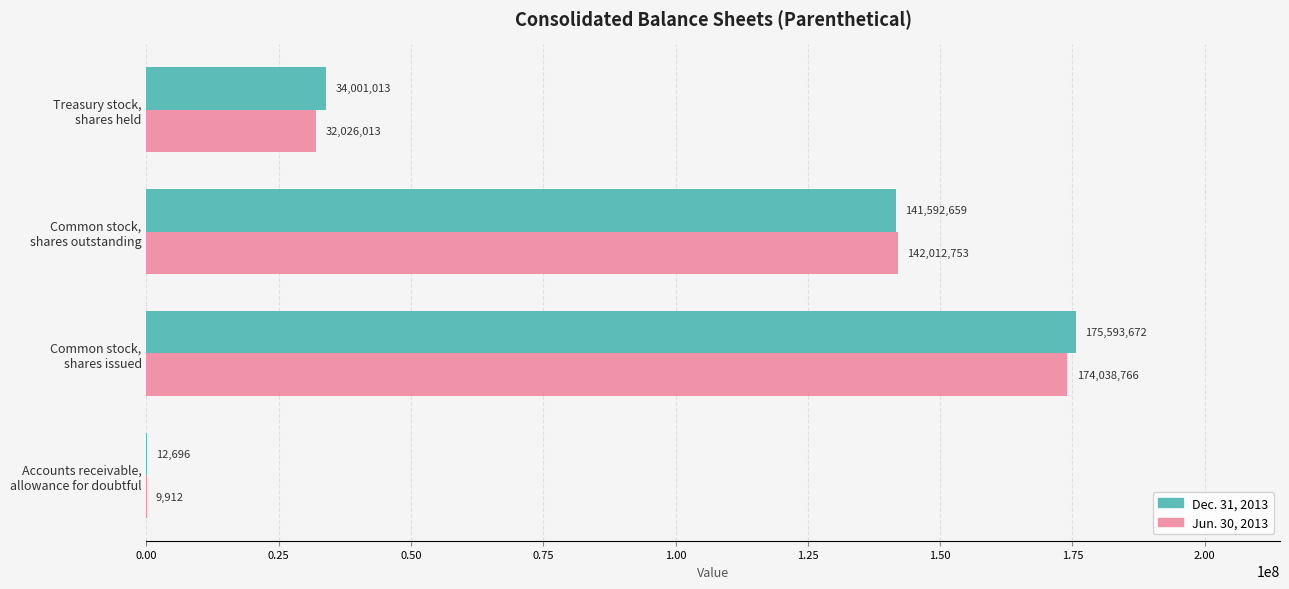

What is the maximum value for Jun. 30, 2013?

174038766